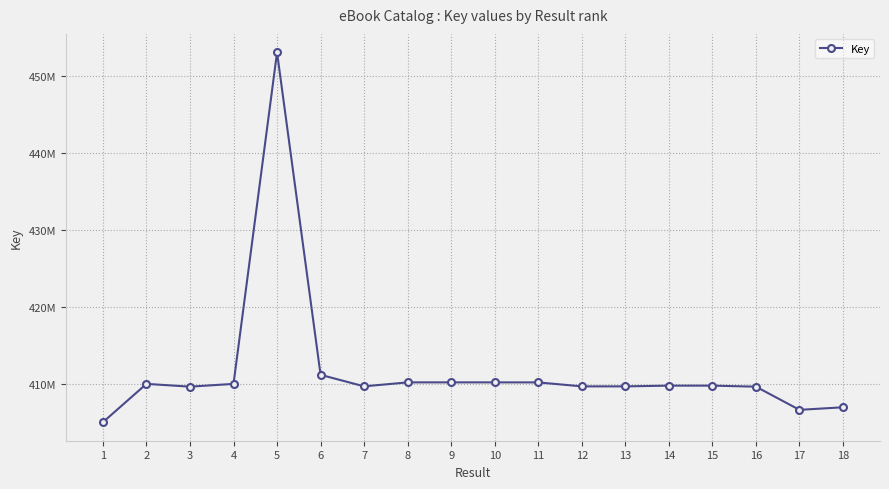

Does the chart have visible grid lines?

Yes